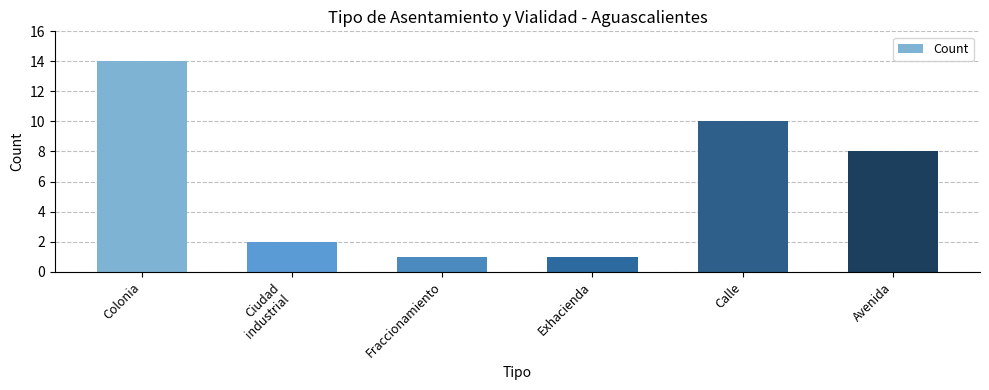

What is the average value?

6